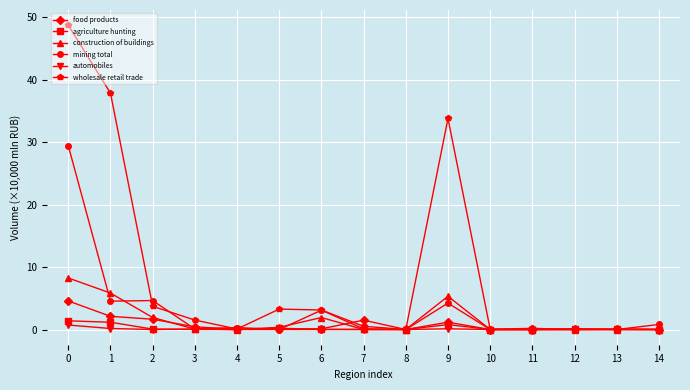

True or false: agriculture hunting has a value of 0.0 at 13.

True